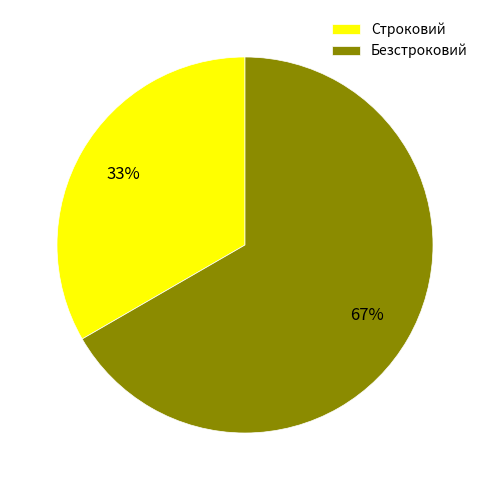

Between Безстроковий and Строковий, which is larger?

Безстроковий